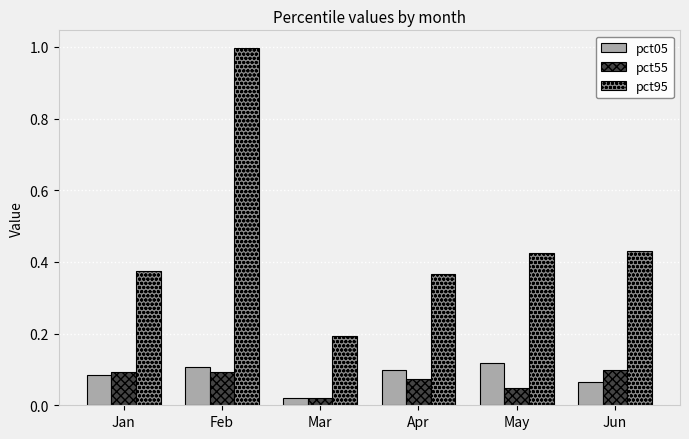

What is the sum of all pct05 values?

0.5